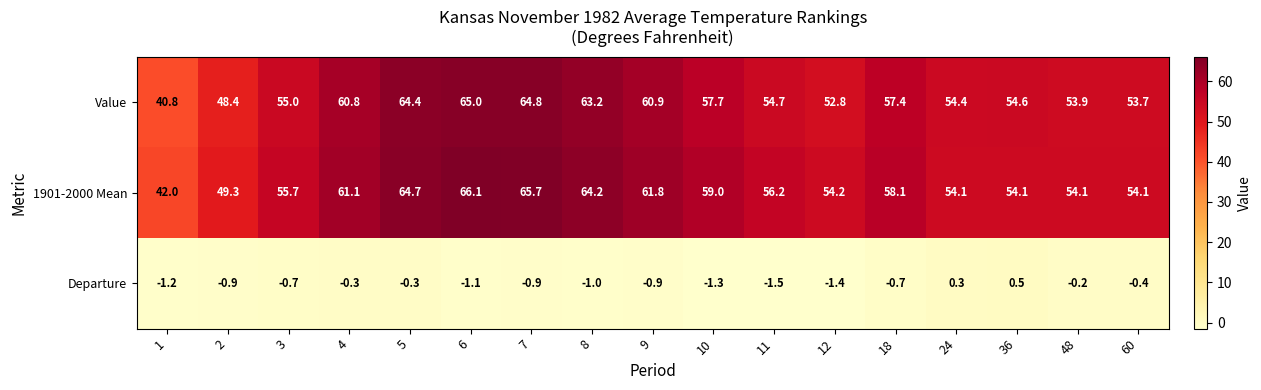

The Value series shows 28.6 at 2. True or false?

False